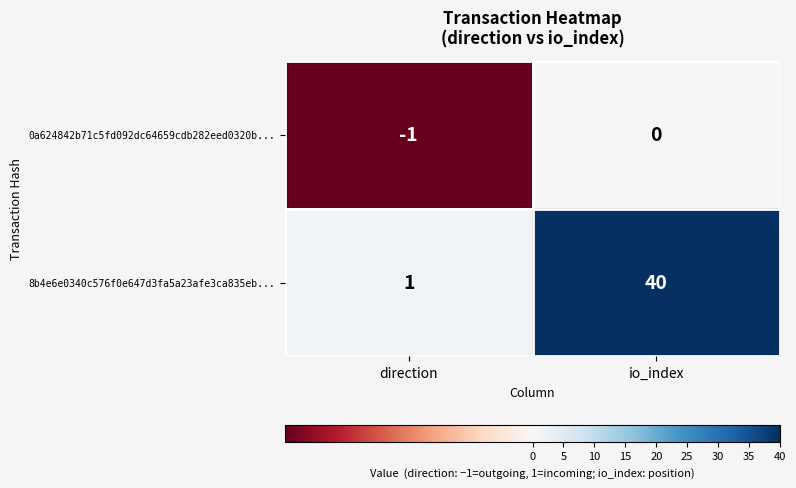

How many data points does each series have?

2